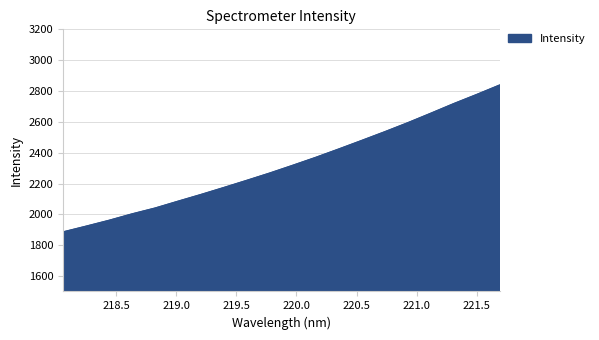

What is the average value?

2320.0